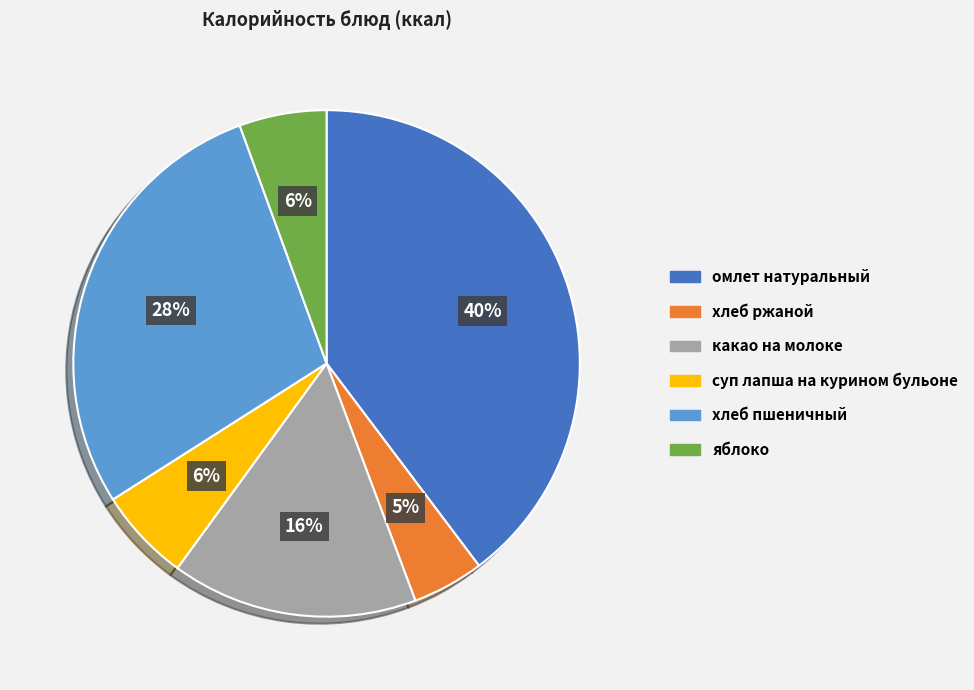

How many slices are in this pie chart?

6